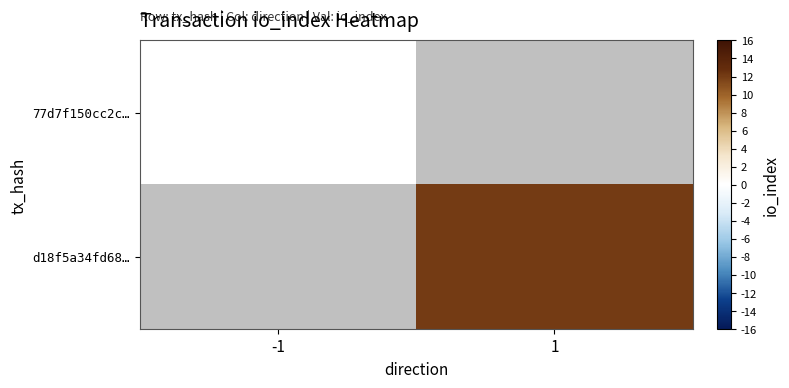

How many positive values does the d18f5a34fd68… series have?

1